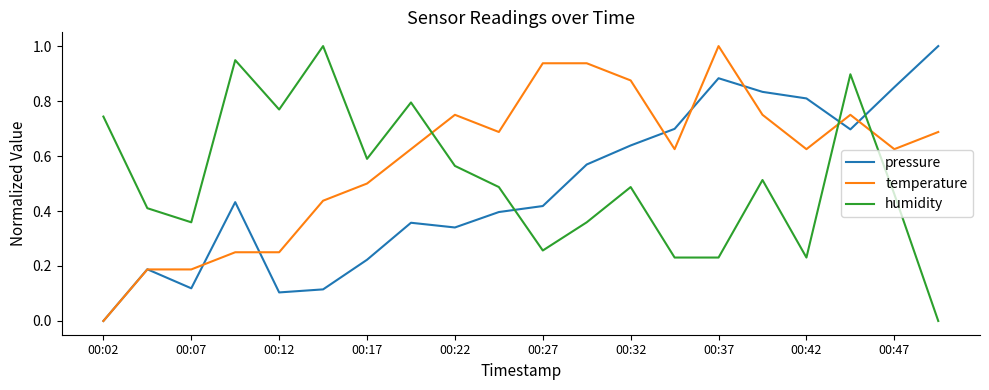

How many intersections are there between humidity and temperature?

3